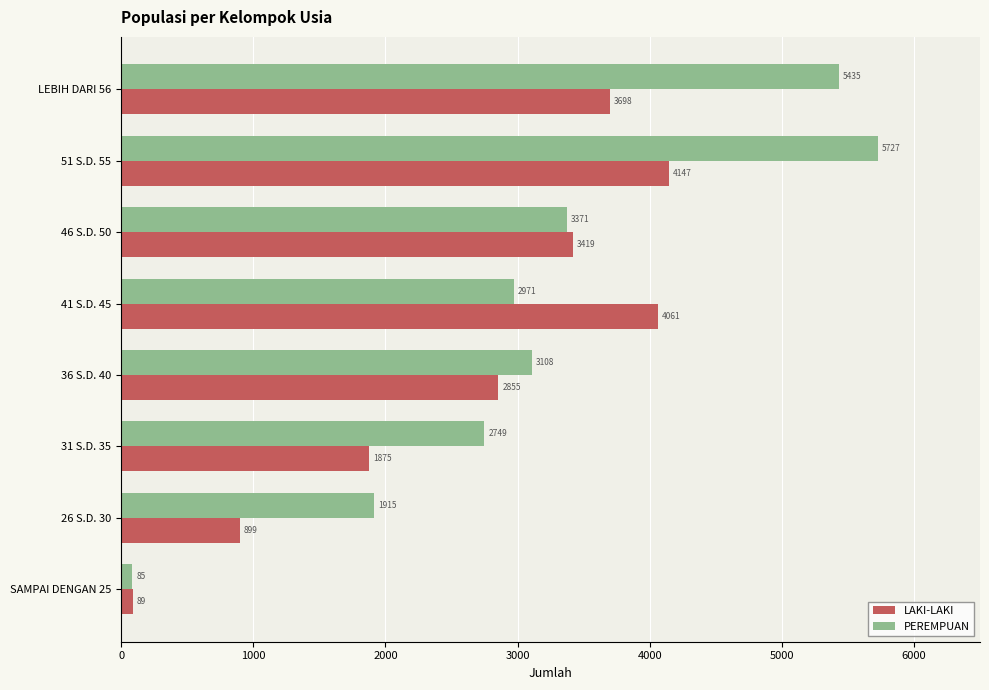

Rank the categories by LAKI-LAKI value from lowest to highest.

SAMPAI DENGAN 25, 26 S.D. 30, 31 S.D. 35, 36 S.D. 40, 46 S.D. 50, LEBIH DARI 56, 41 S.D. 45, 51 S.D. 55